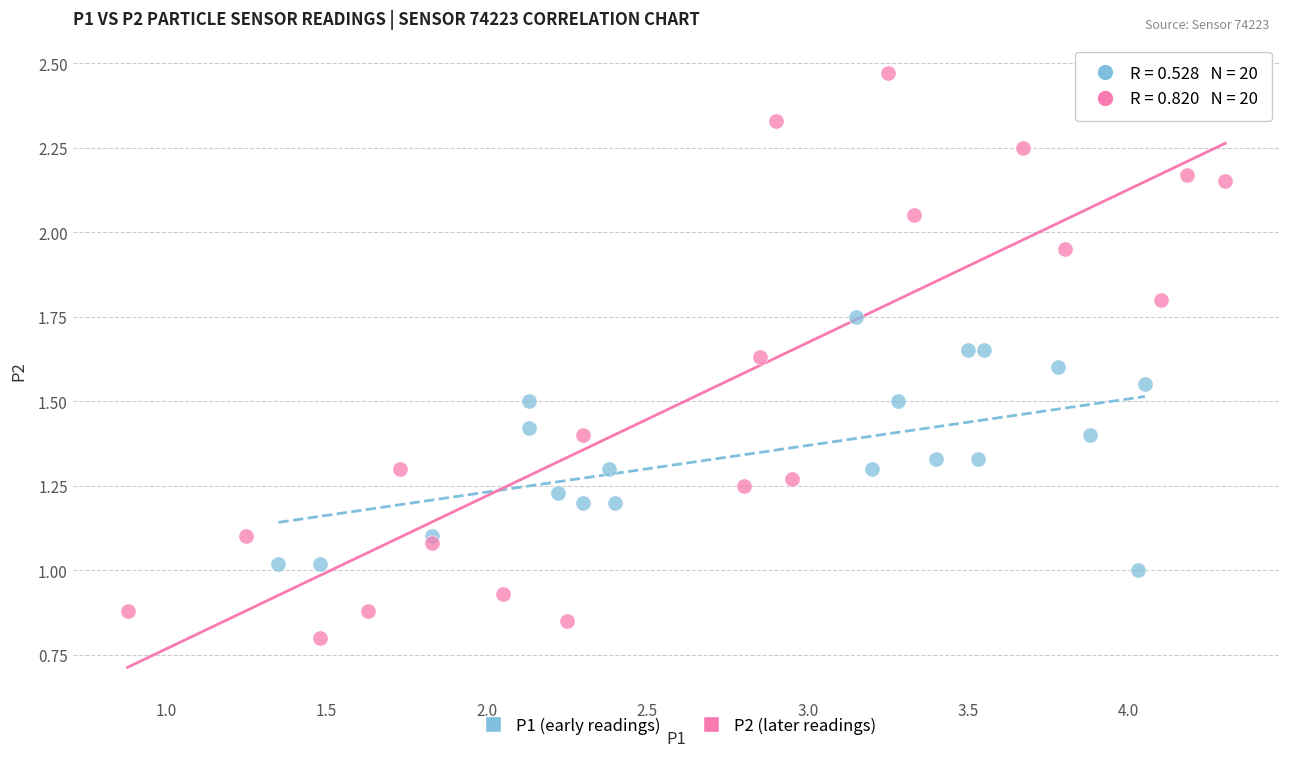

Which series reaches the minimum Y coordinate?

P2 (later readings)